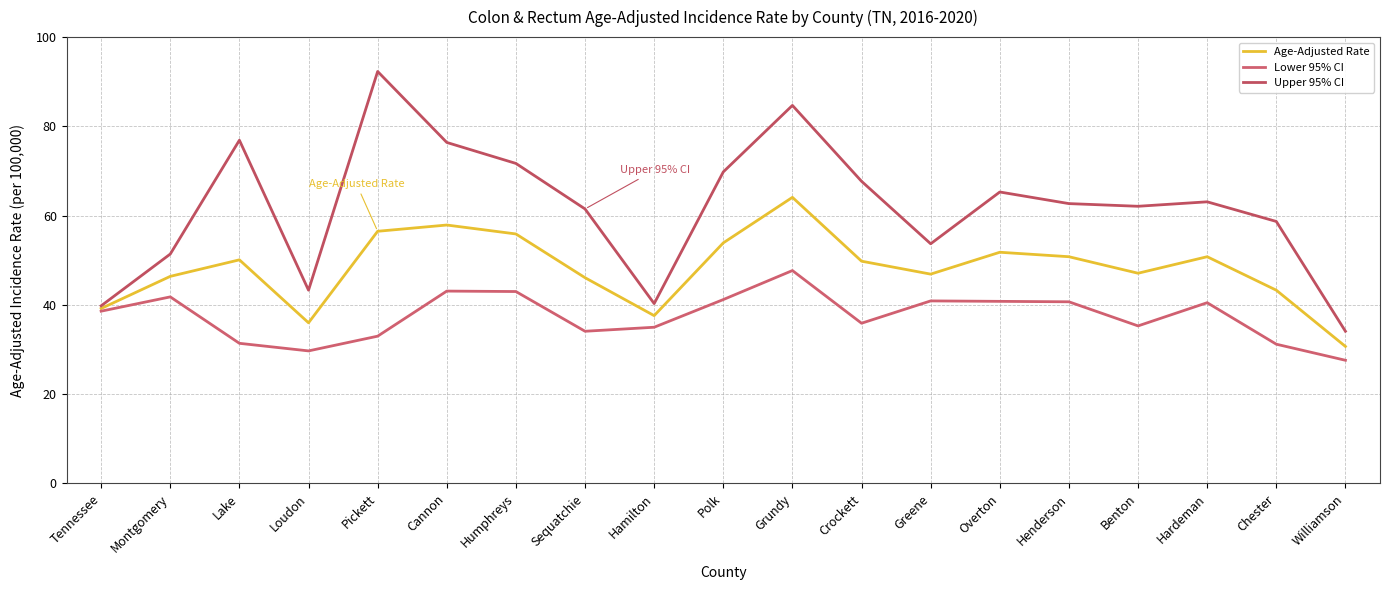

In Lower 95% CI, how many points are lower than both neighbors (excluding endpoints)?

4